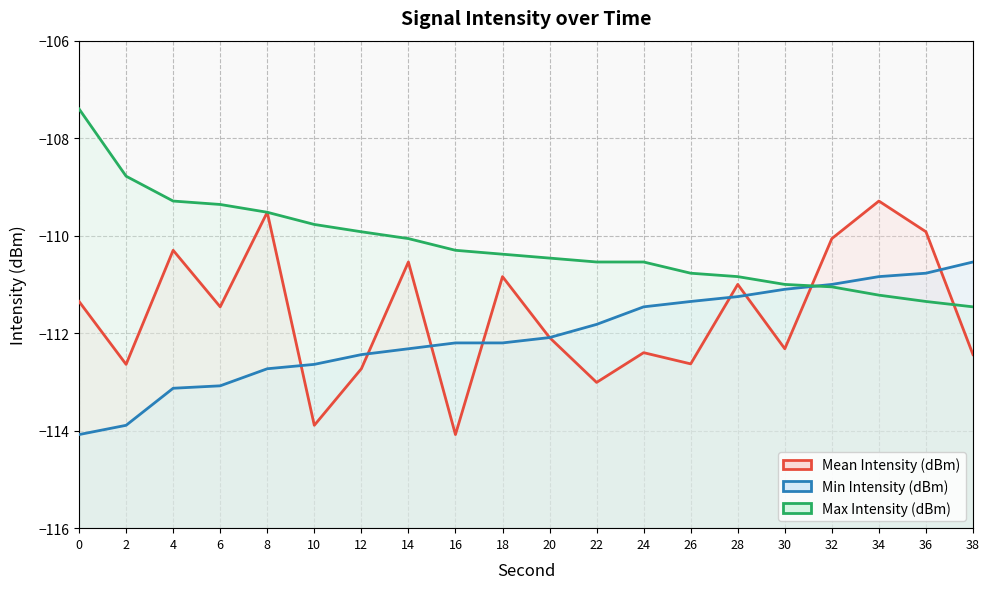

What is the highest value of the Min Intensity (dBm) series?

-110.5